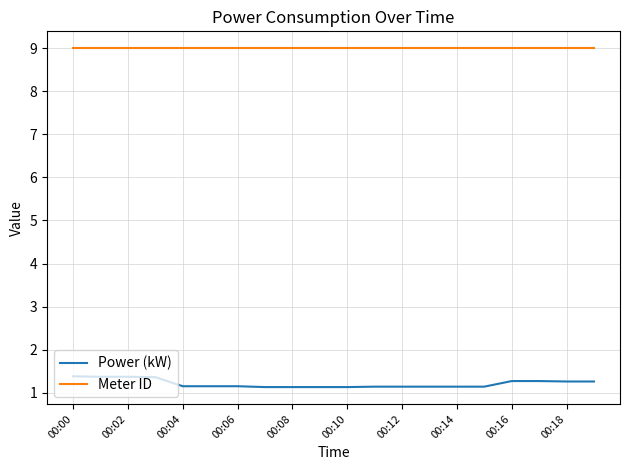

List the series in order of their peak value, highest first.

Meter ID, Power (kW)